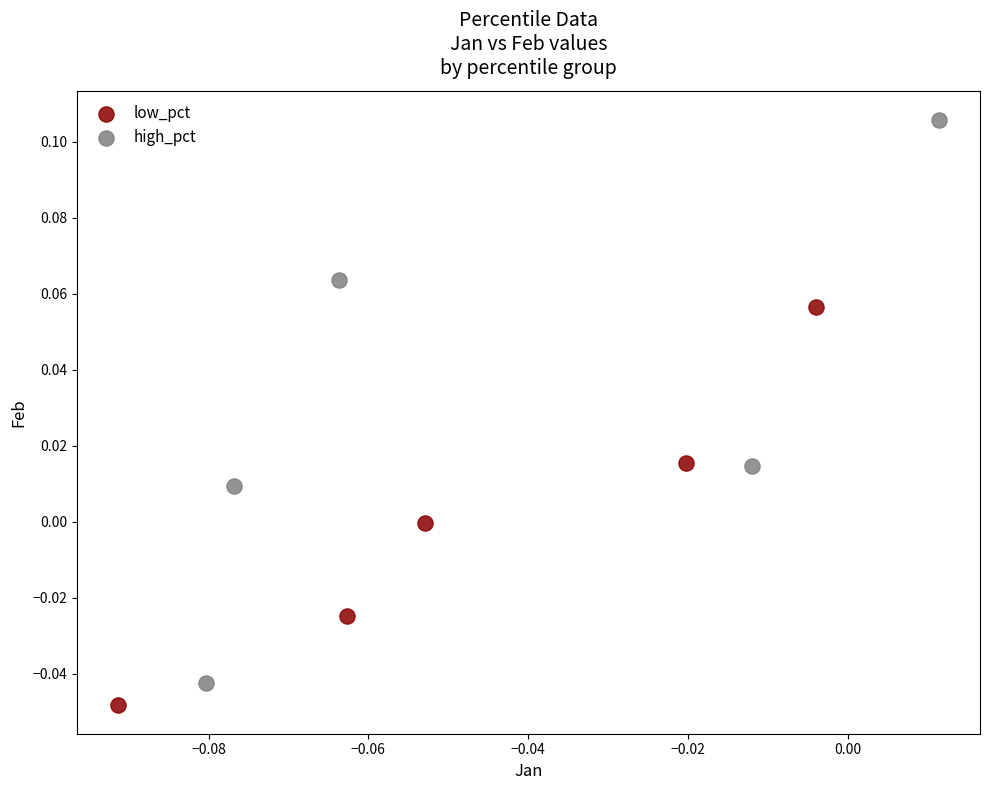

Which series reaches the minimum Y coordinate?

low_pct